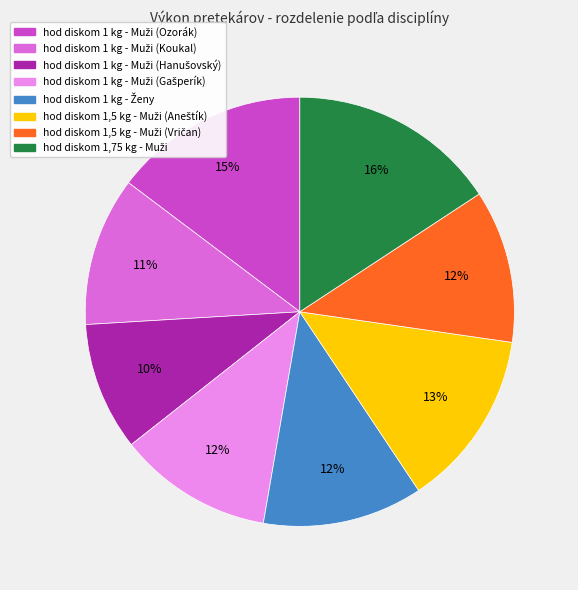

To the nearest percent, what is the difference between the largest and smallest slice percentages?

6%